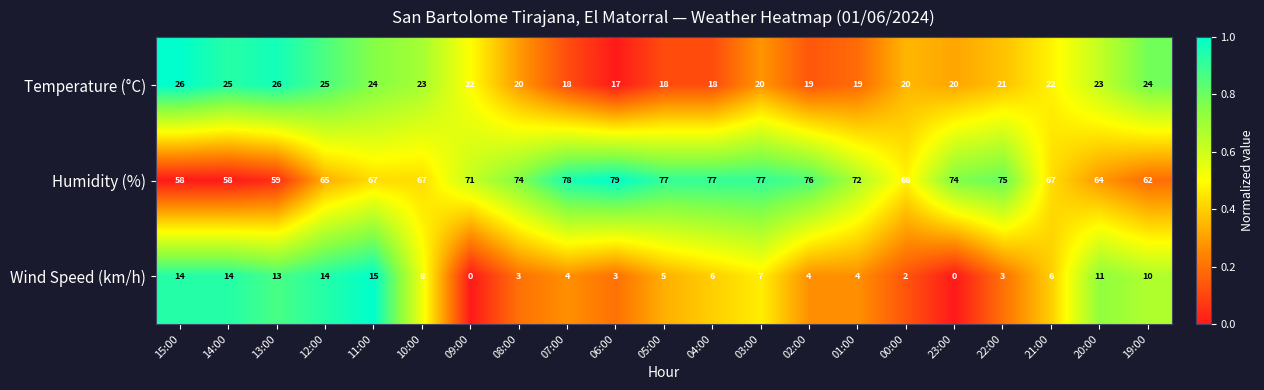

At 05:00, list the series in order from largest to smallest.

Humidity (%), Temperature (°C), Wind Speed (km/h)